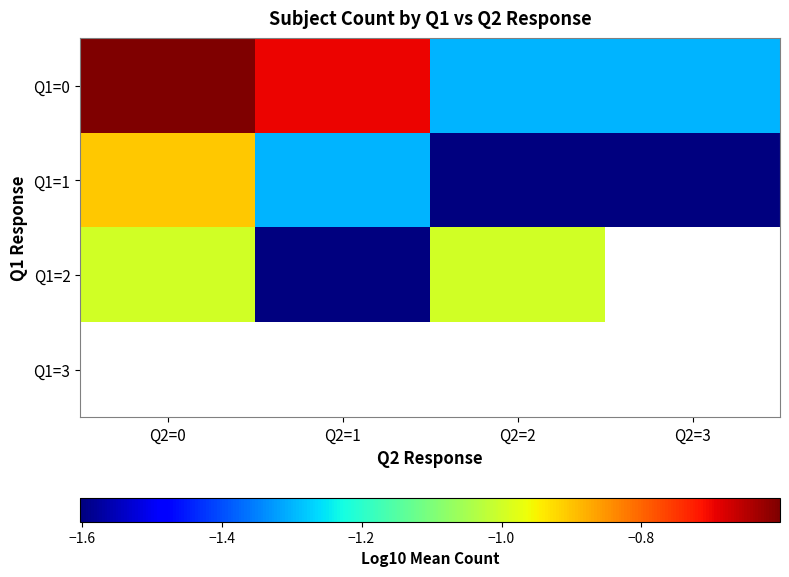

What is the greatest value displayed?

-0.6